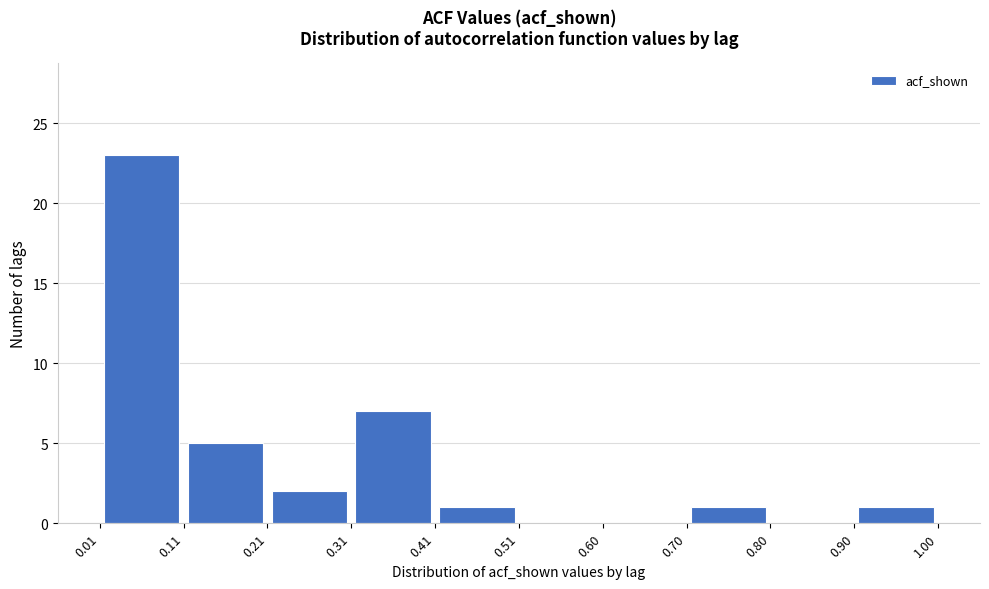

Which range on the x-axis has the tallest bar?

0.01 to 0.11